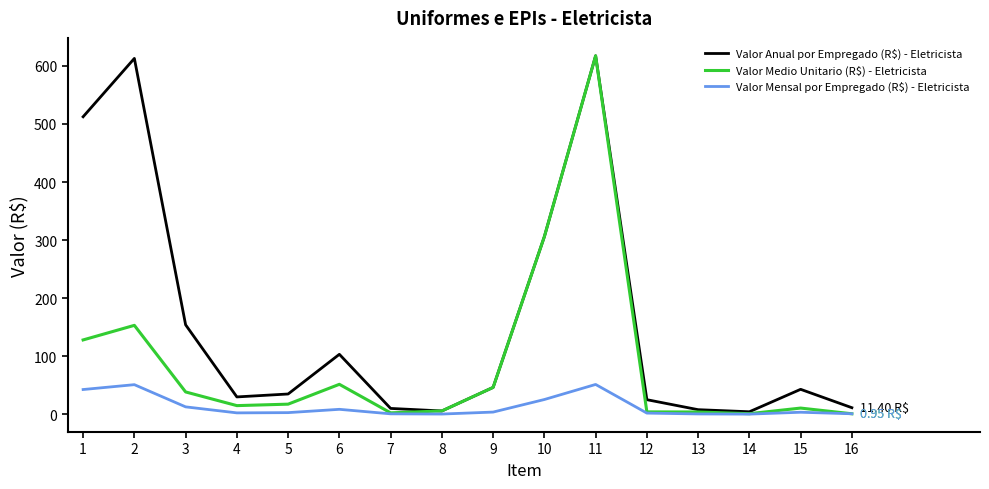

What is the maximum value for Valor Medio Unitario (R$) - Eletricista?

617.3